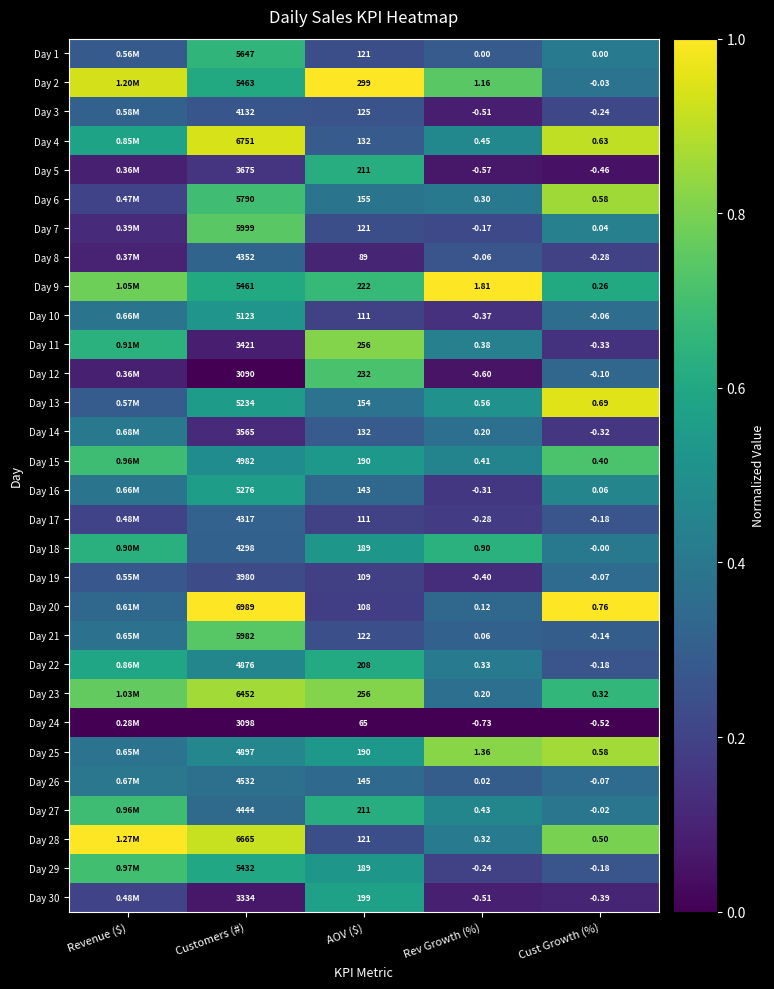

Is it true that Day 27 equals 0.3 at Rev Growth (%)?

False